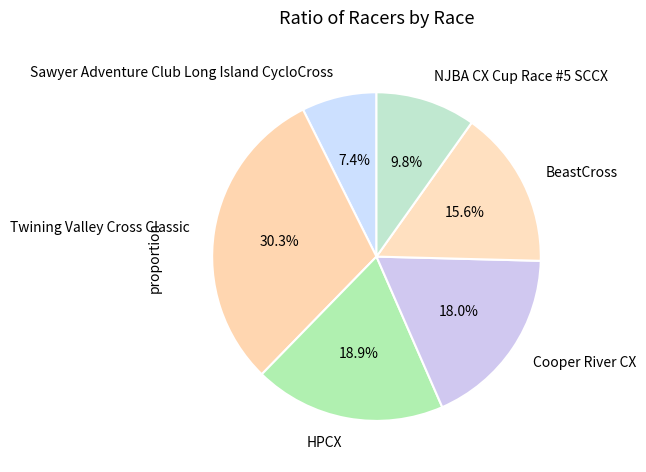

To the nearest percent, what is the average slice percentage?

17%